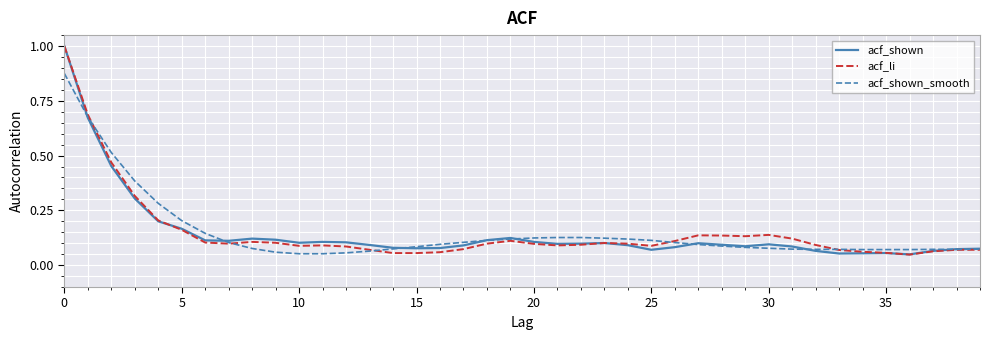

What are all the series names shown in the legend?

acf_shown, acf_li, acf_shown_smooth